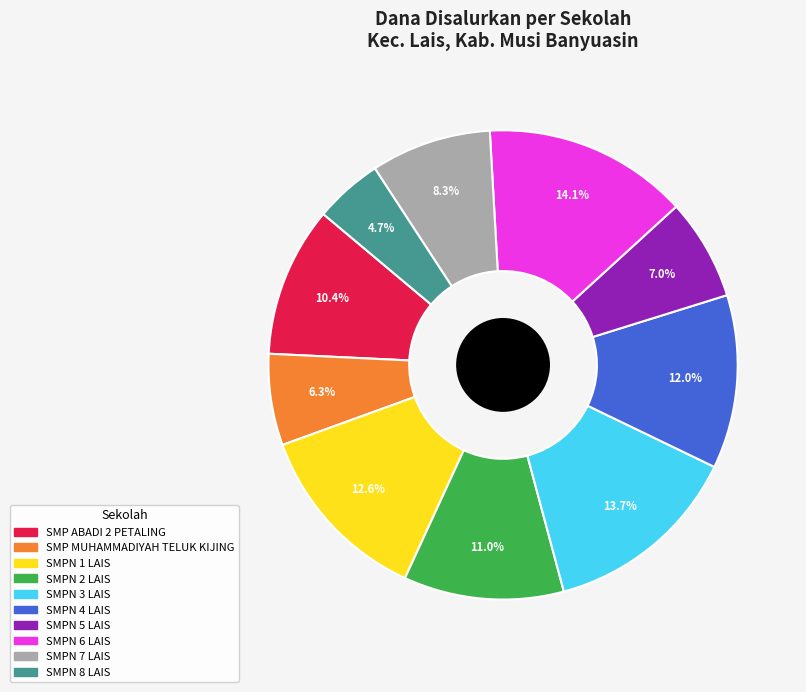

How many segments does this pie chart have?

10